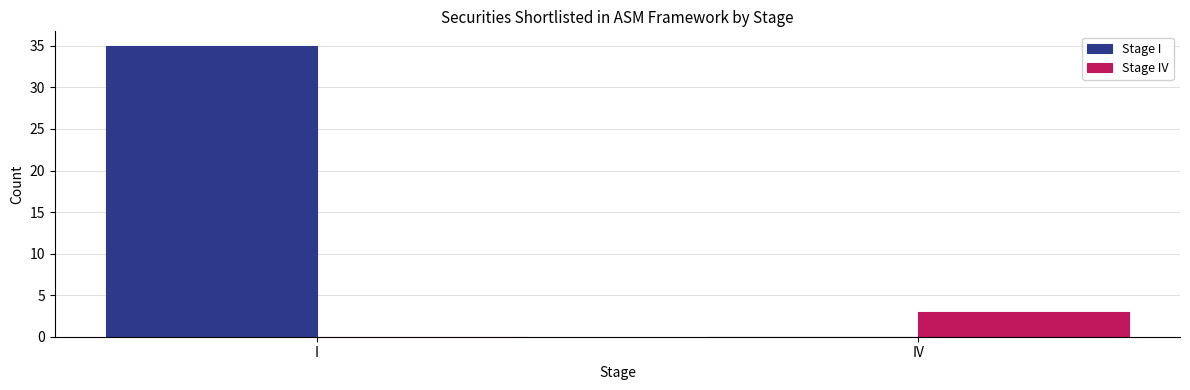

What is the sum of the Stage I values at I and IV?

35